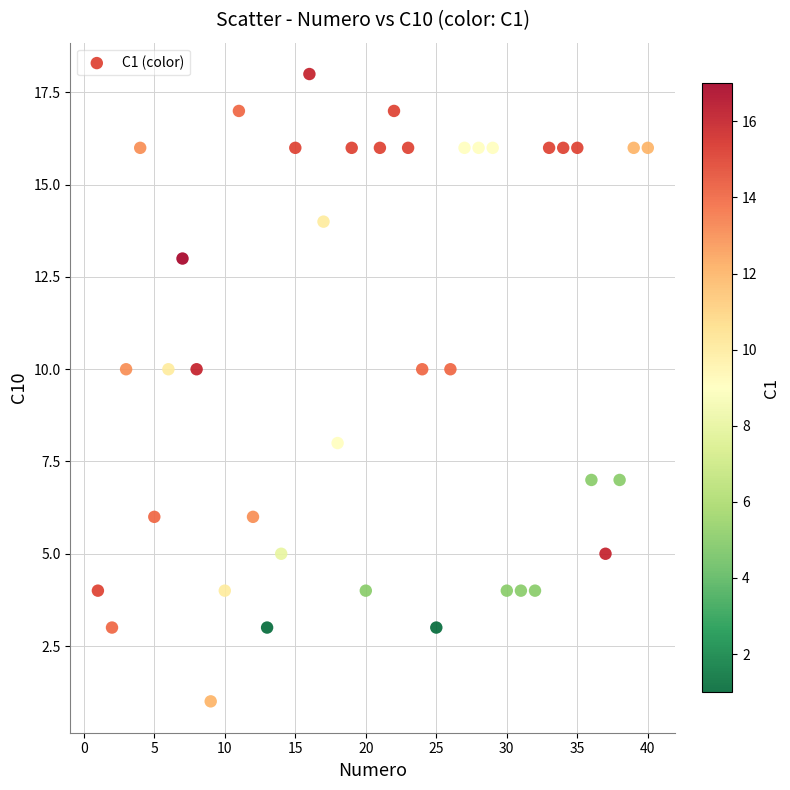

What is the range of Y values (max minus min)?

17